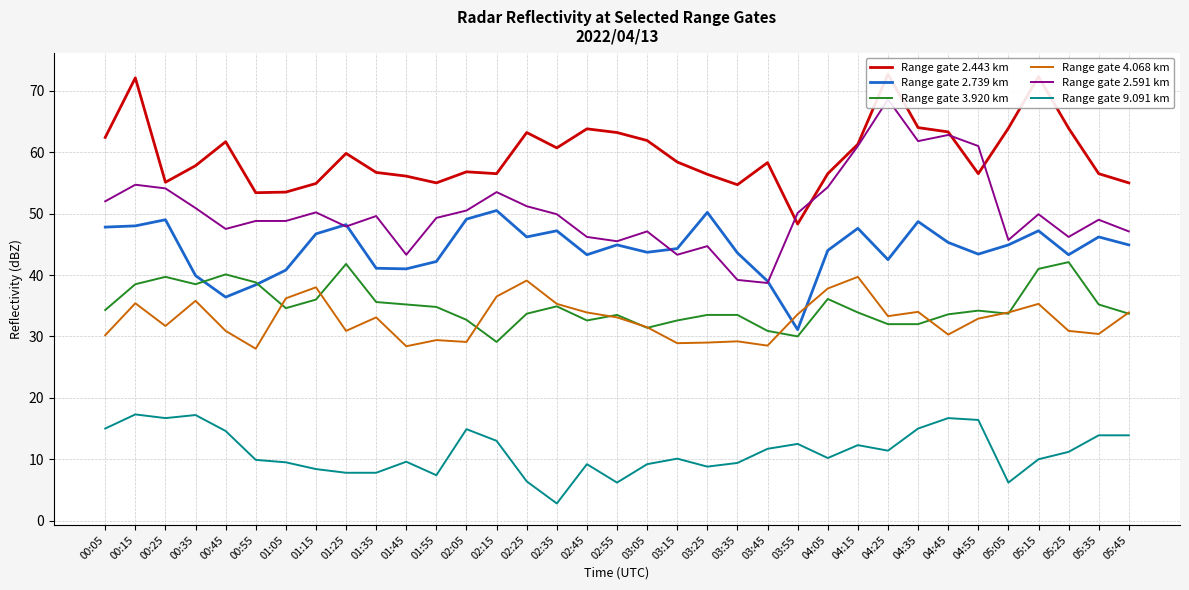

What is the minimum value for Range gate 2.591 km?

38.7